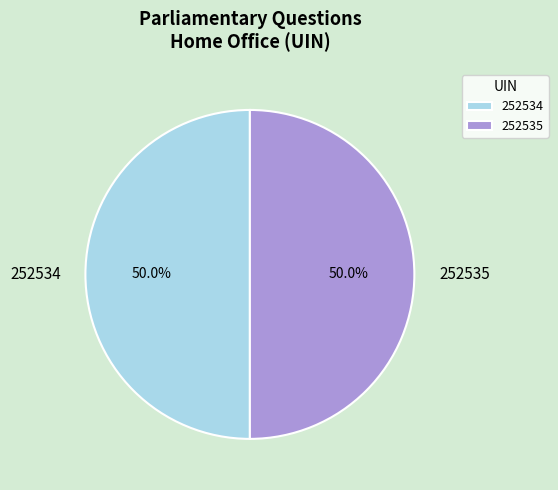

What is the ratio of the value at 252534 to the value at 252535?

1.0